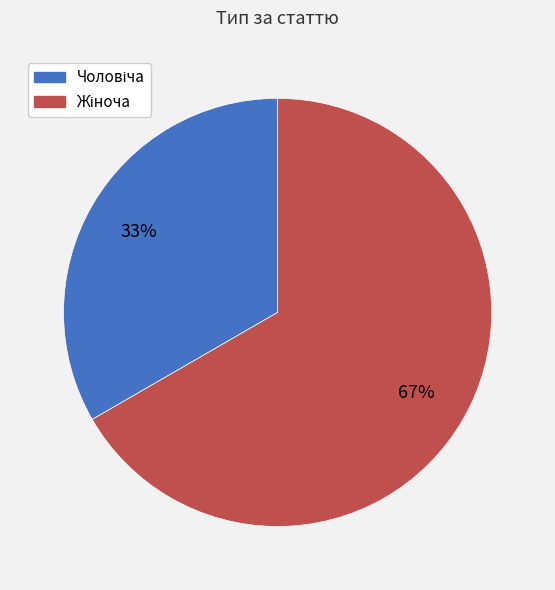

How many slices are in this pie chart?

2